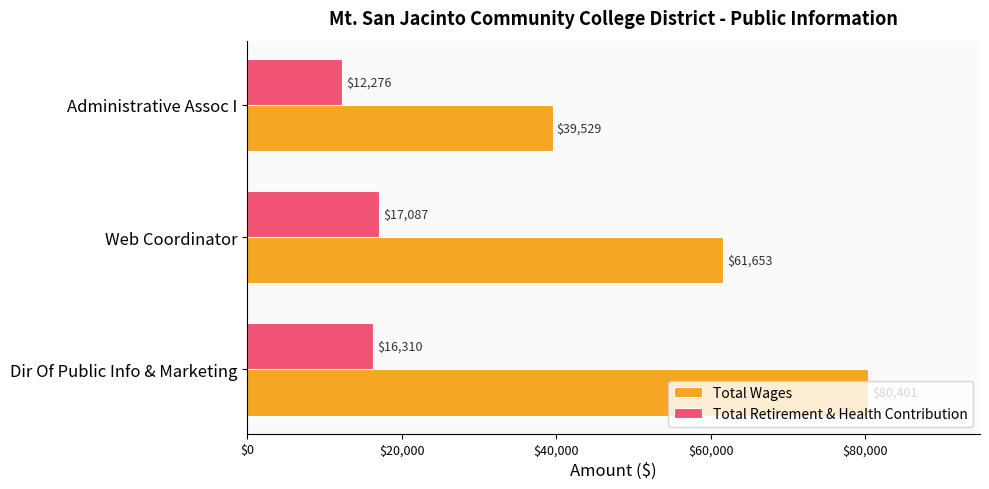

What is the difference between the maximum and second lowest values in the Total Wages series?

18748